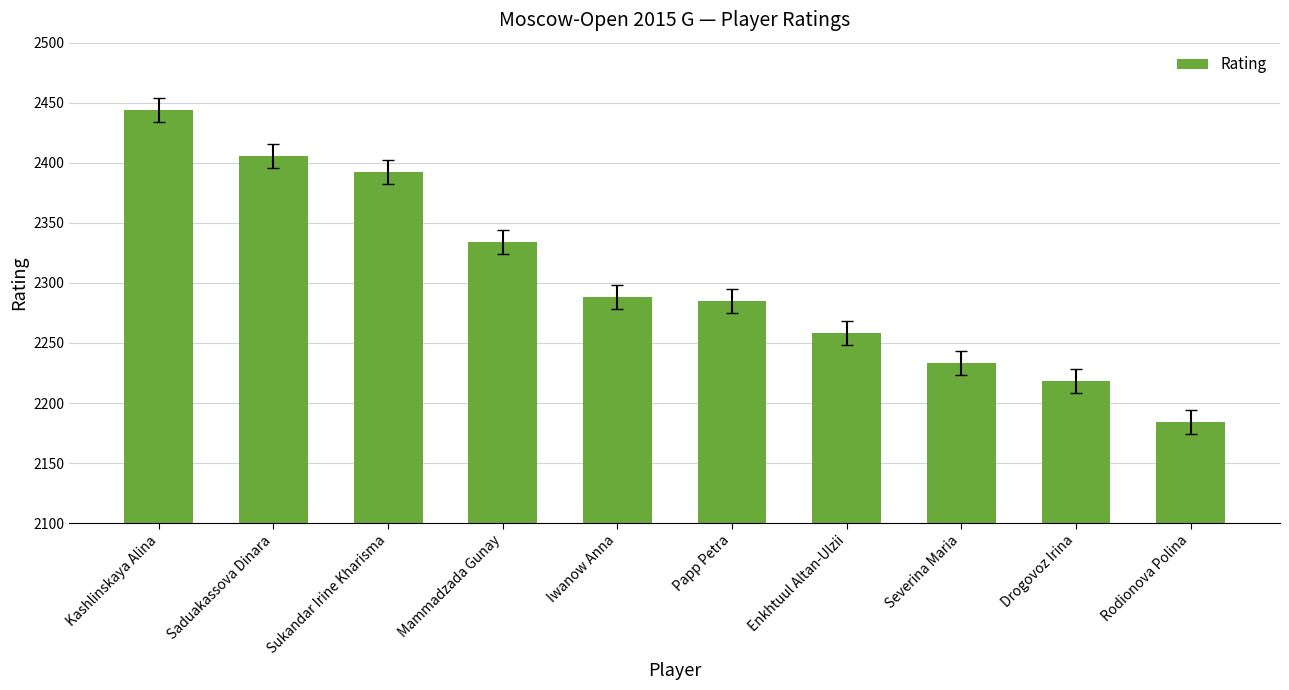

What is the difference between the maximum and minimum values?

260